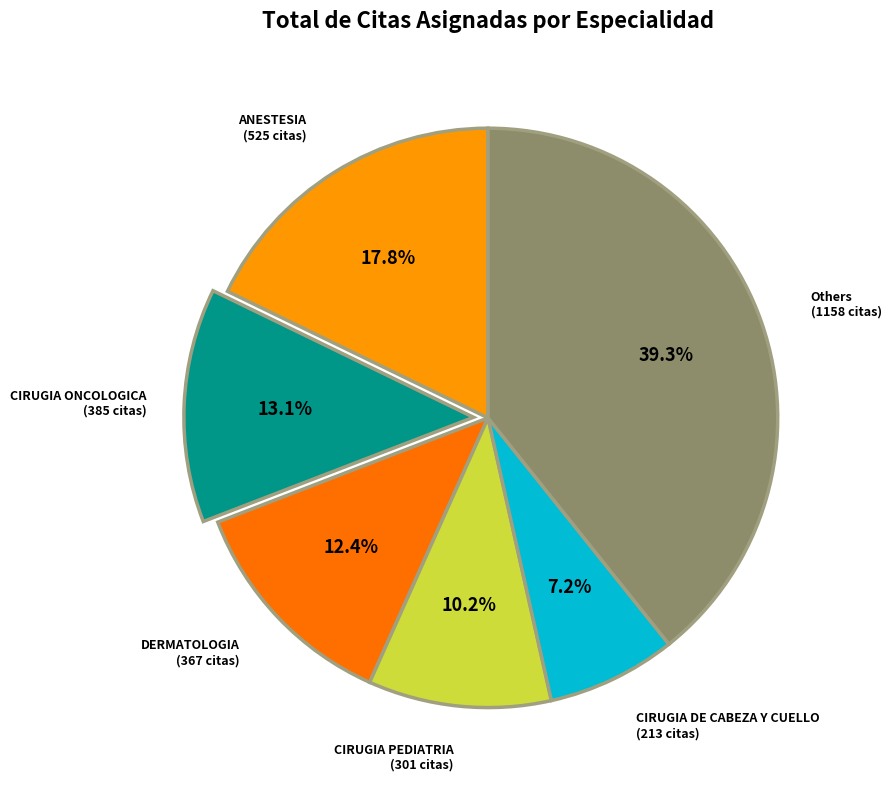

To the nearest percent, what is the difference between the largest and smallest slice percentages?

32%